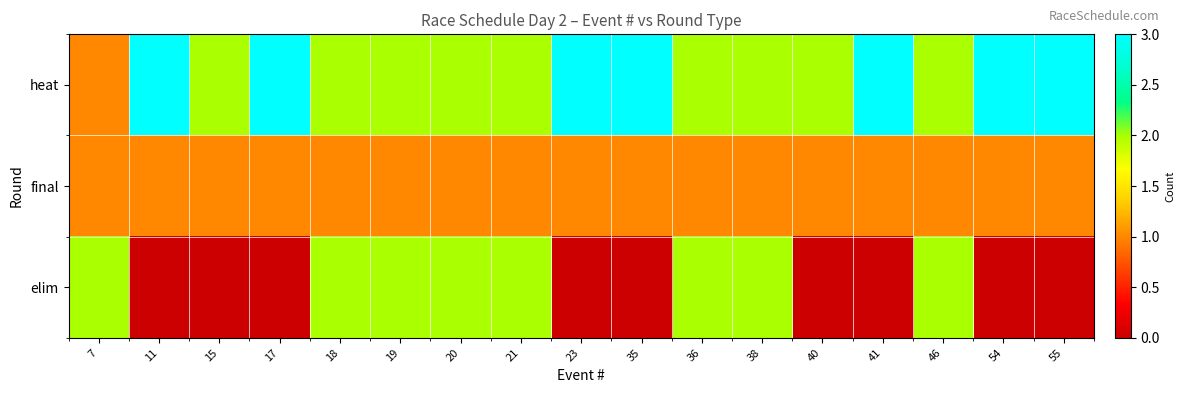

At which category is the sum across all series the highest?

18